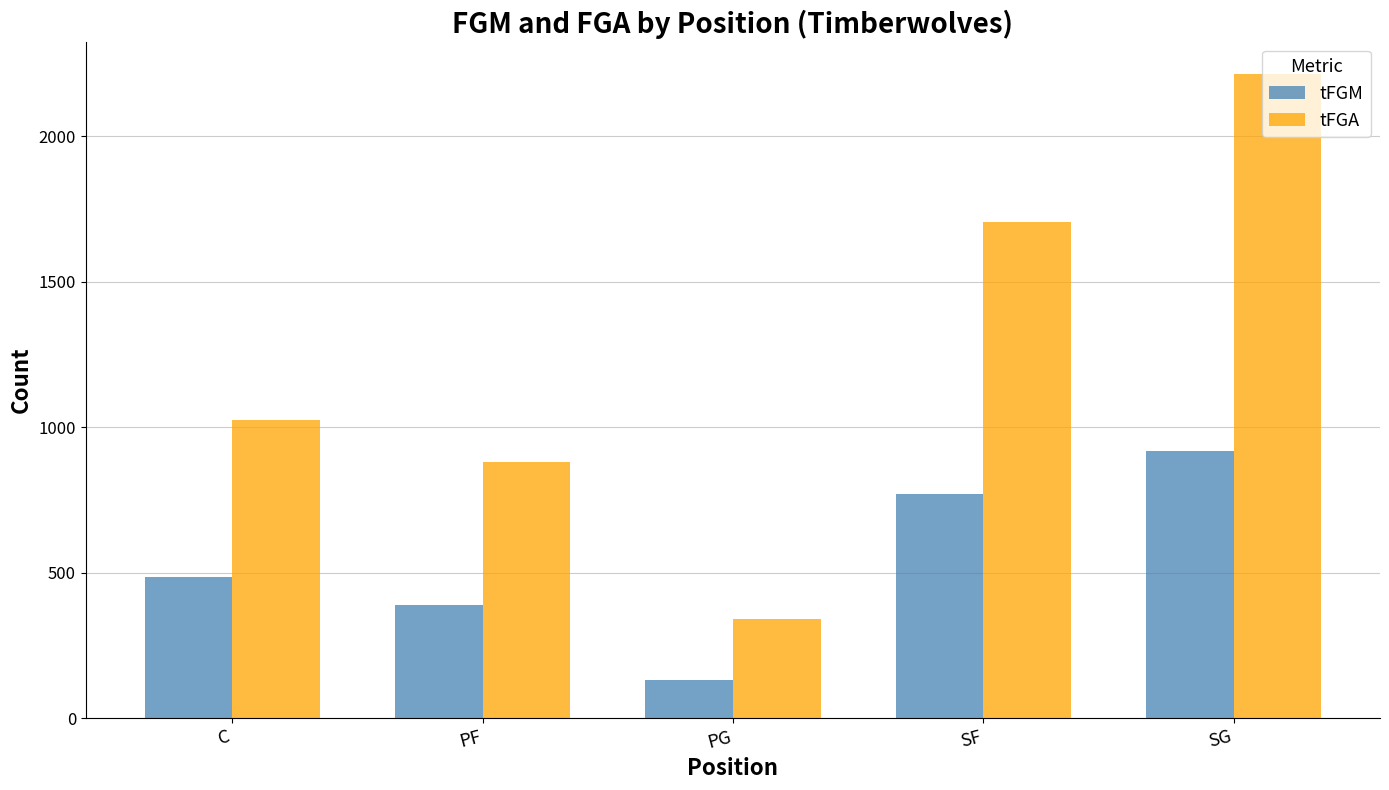

At which category is the sum across all series the highest?

SG